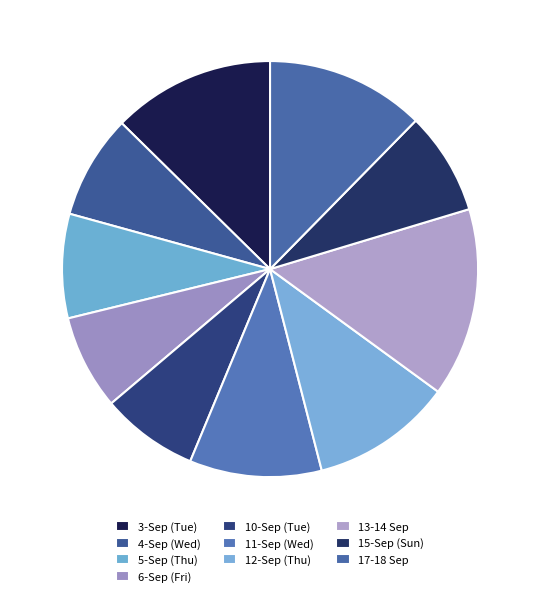

Which slice is the largest?

13-14 Sep